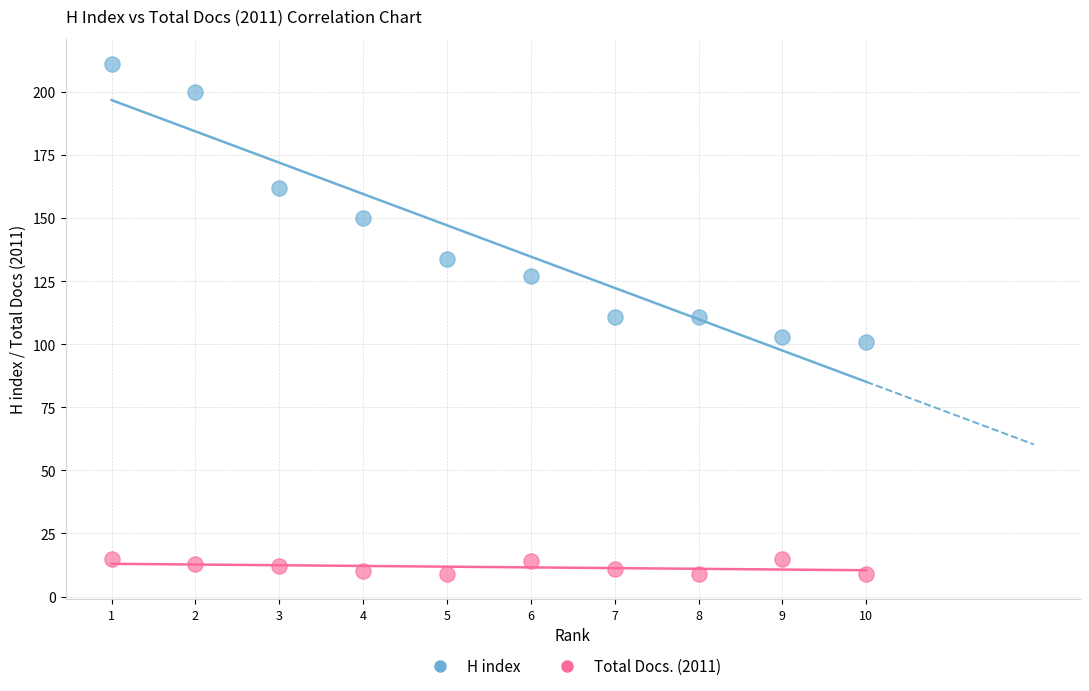

Across all data points, what is the range of X values (max minus min)?

9